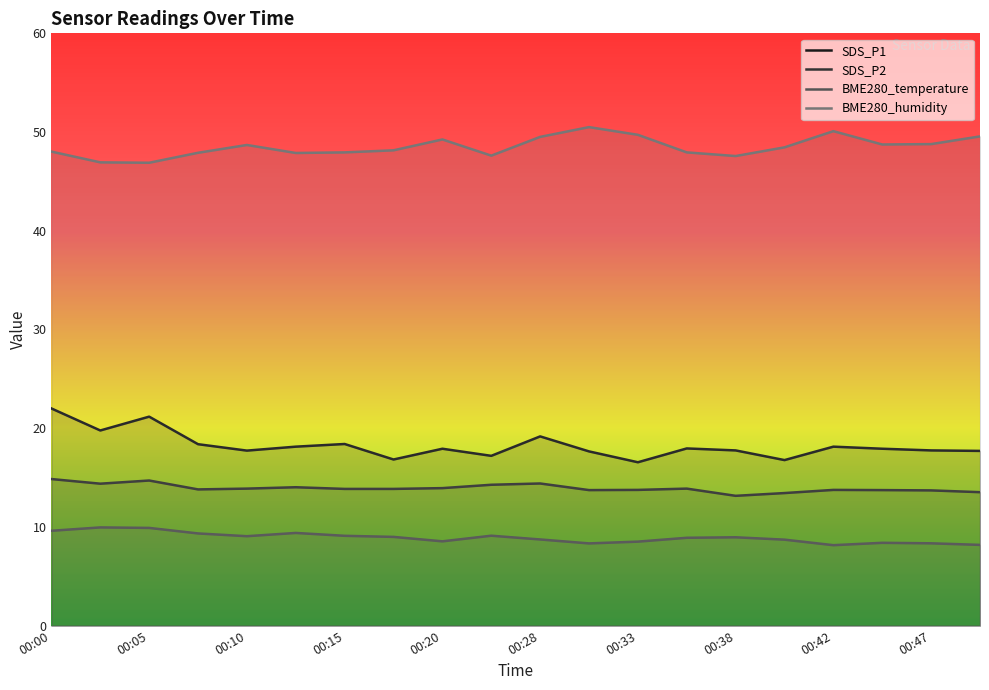

What is the maximum value shown in the chart?

50.5